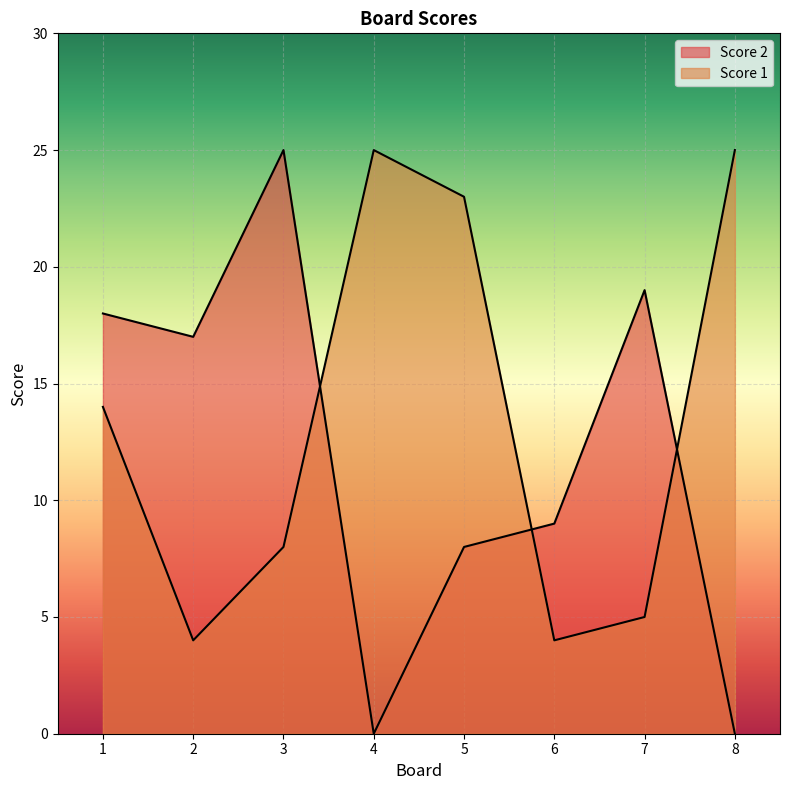

How many data points in Score 2 are less than 17?

4